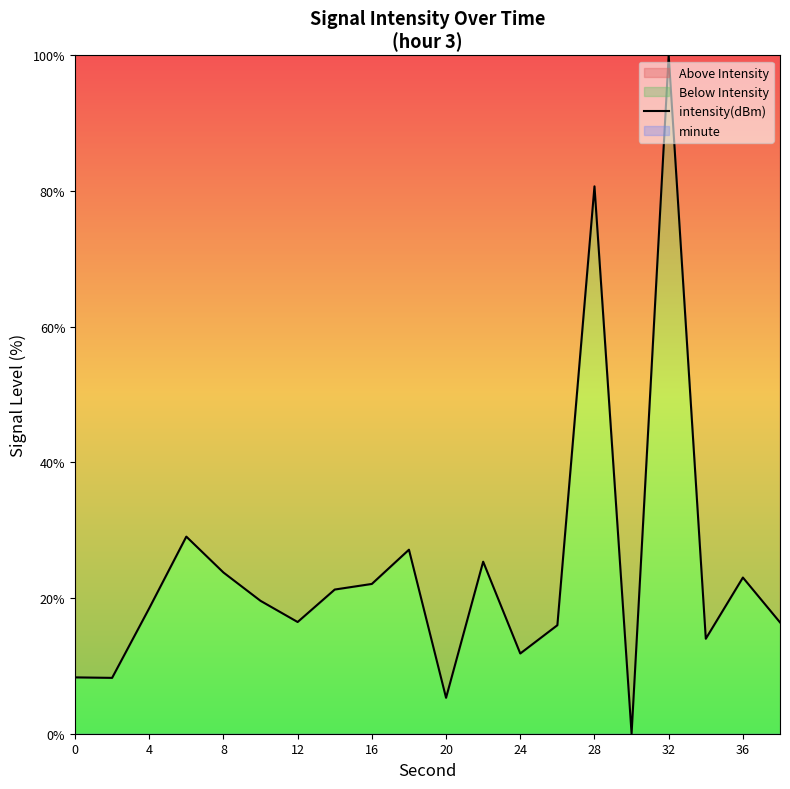

What is the sum of all values?

487.0